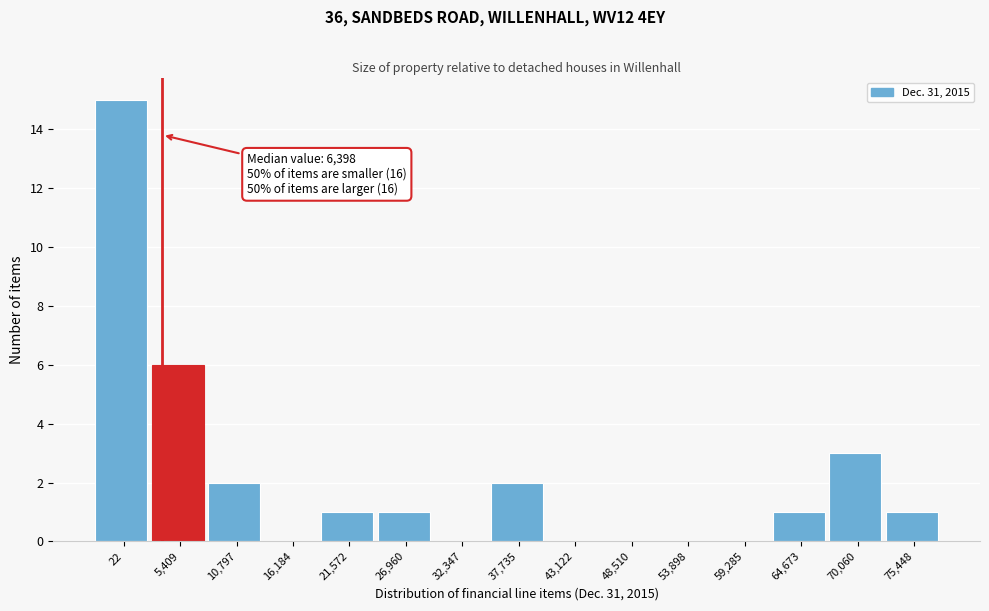

Reading left to right, extract all data points from this chart.

22=15	5,409=6	10,797=2	16,184=0	21,572=1	26,960=1	32,347=0	37,735=2	43,122=0	48,510=0	53,898=0	59,285=0	64,673=1	70,060=3	75,448=1